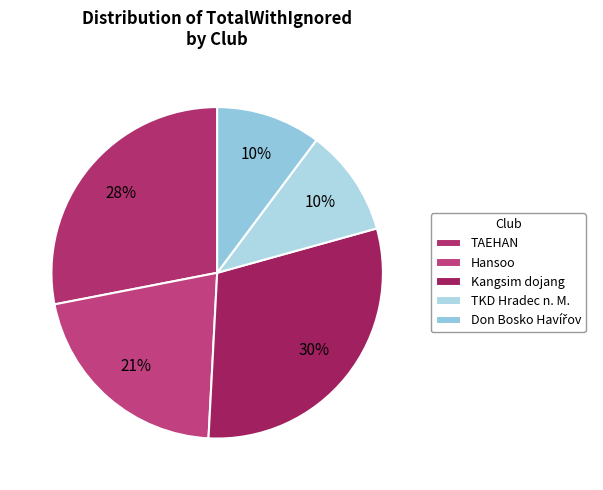

How many slices are in this pie chart?

5